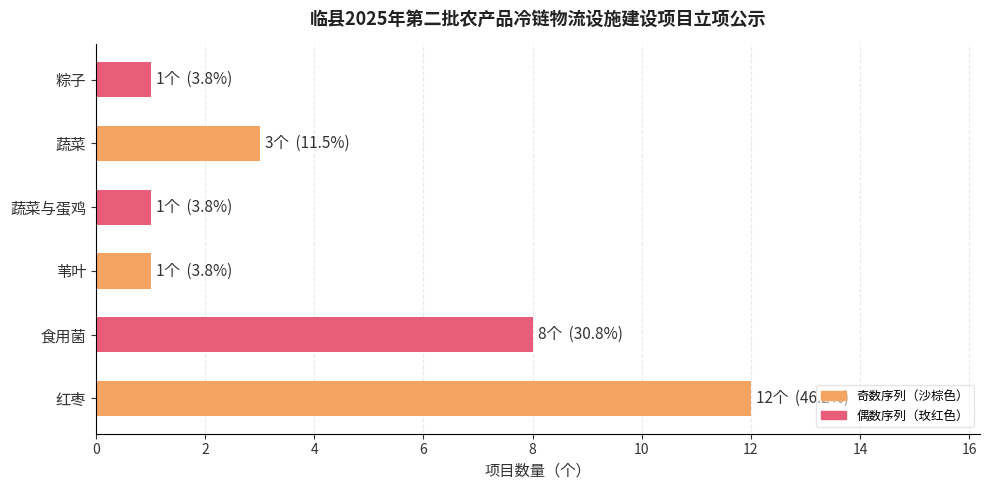

How many data points are less than 3?

3